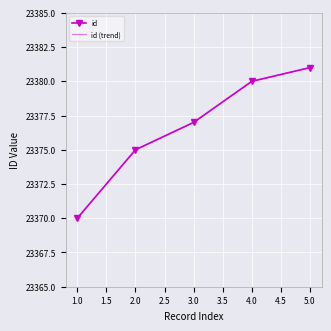

How many series are shown in this chart?

1